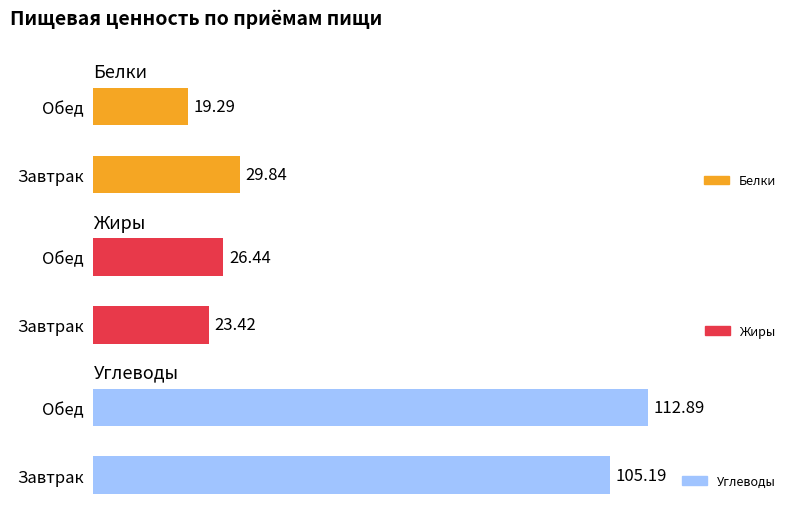

Does the chart contain any negative values?

No